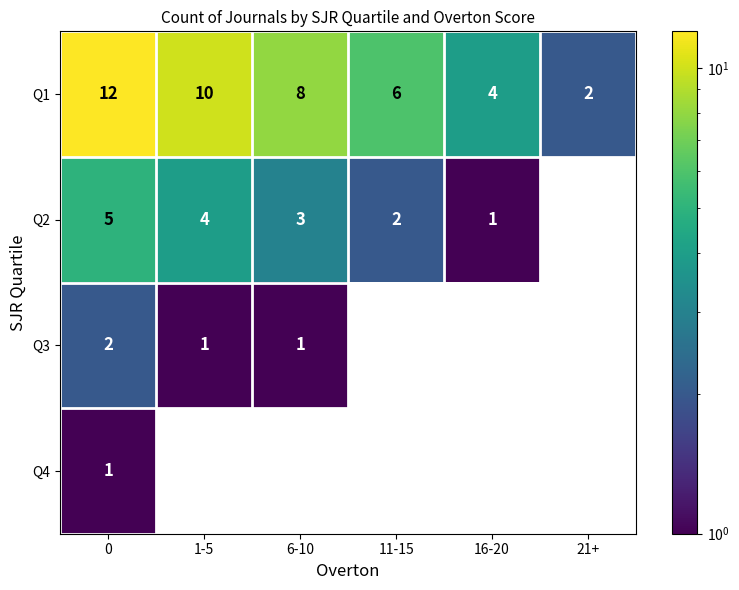

Rank the series by their maximum value, from lowest to highest.

Q4, Q3, Q2, Q1